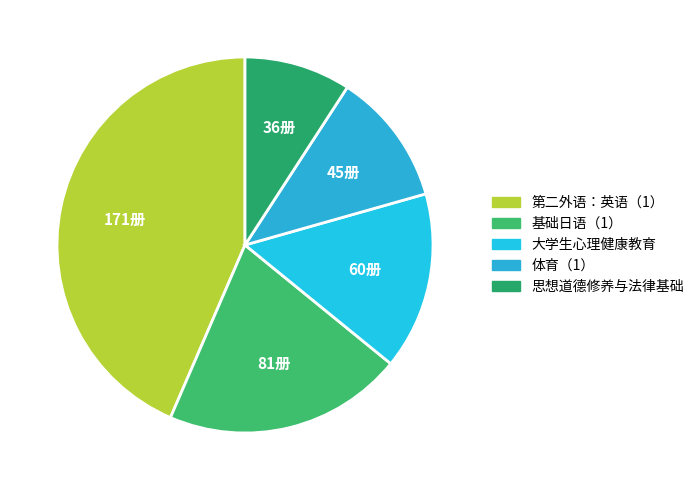

How much of the chart is everything except 大学生心理健康教育?

84.7%